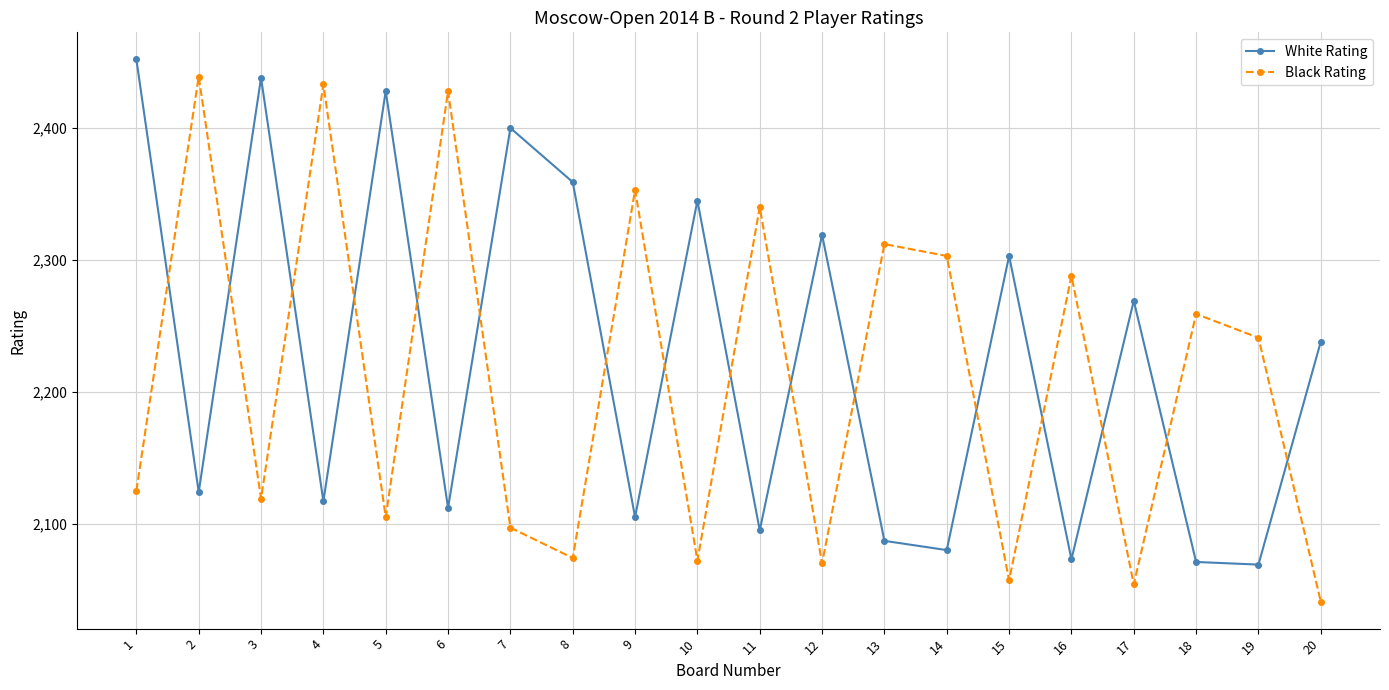

The value of White Rating at 15 is 3407. True or false?

False